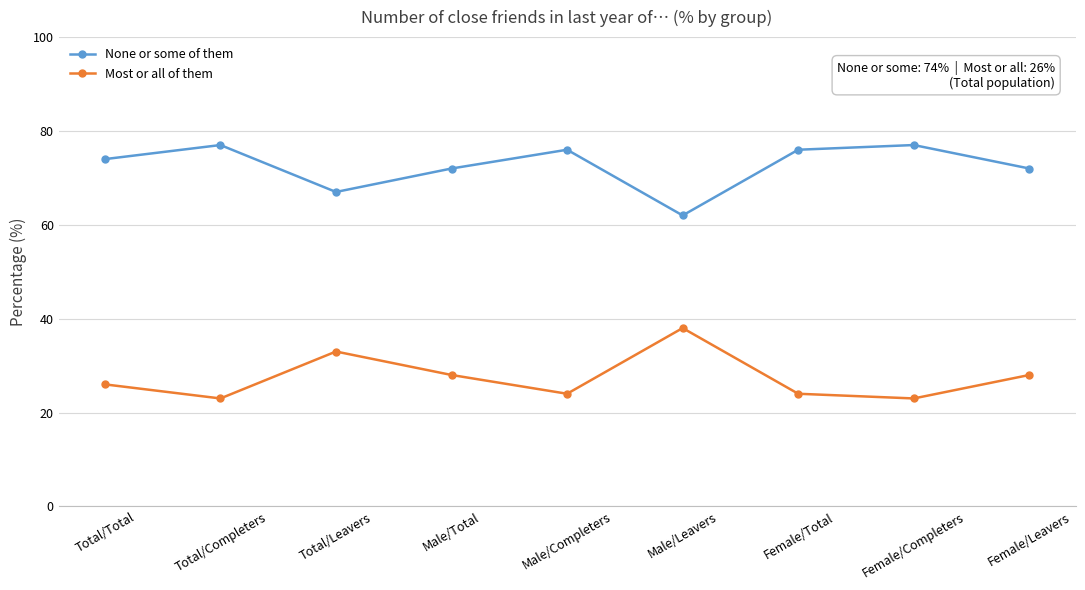

Rank the series at Male/Leavers from highest to lowest value.

None or some of them, Most or all of them